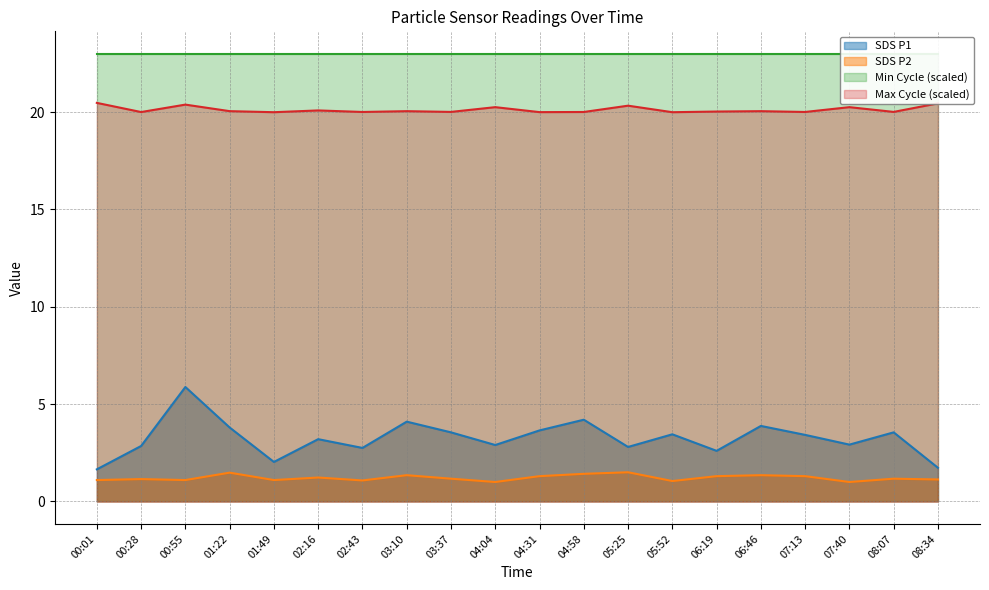

Is it true that SDS P2 equals 0.2 at 00:01?

False